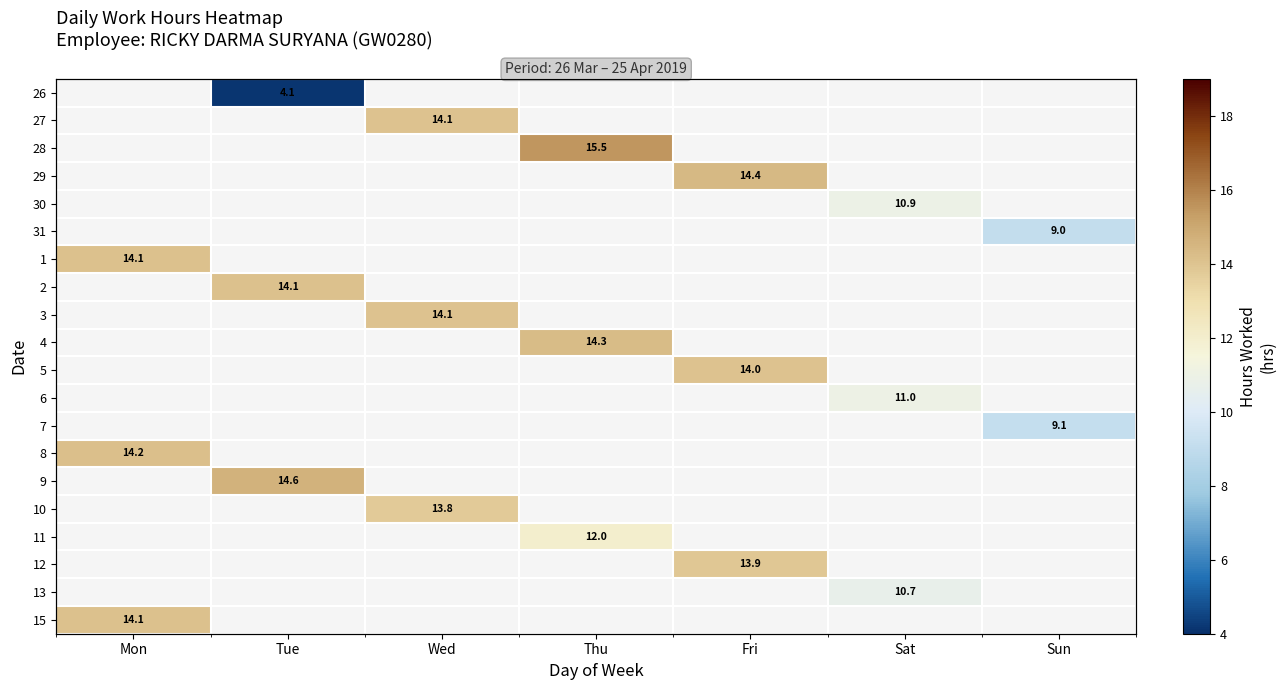

How many positive values does the 2 series have?

1